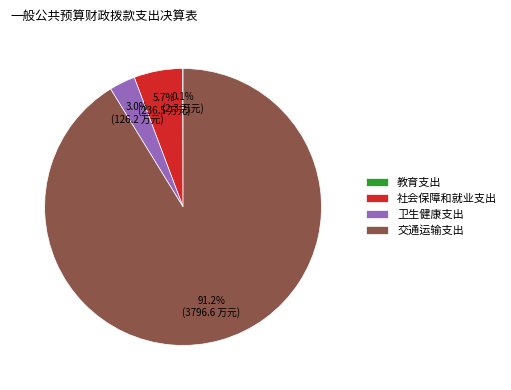

Between 社会保障和就业支出 and 交通运输支出, which is larger?

交通运输支出